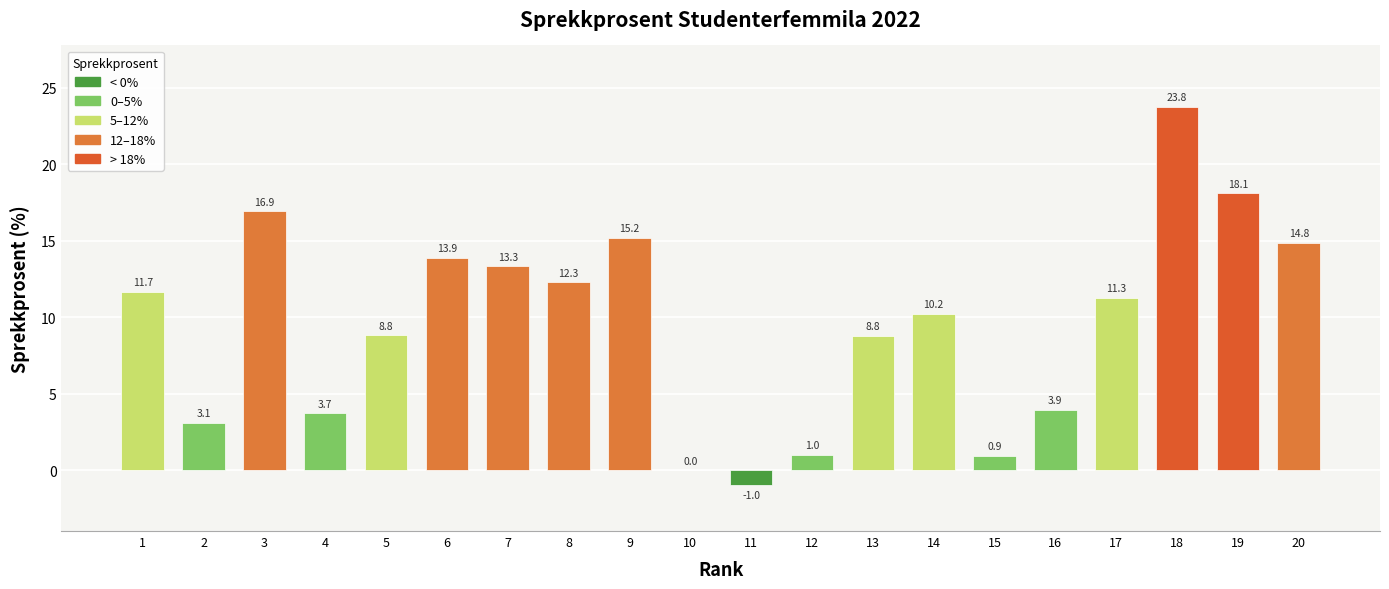

What value does the data have at 19?

18.1